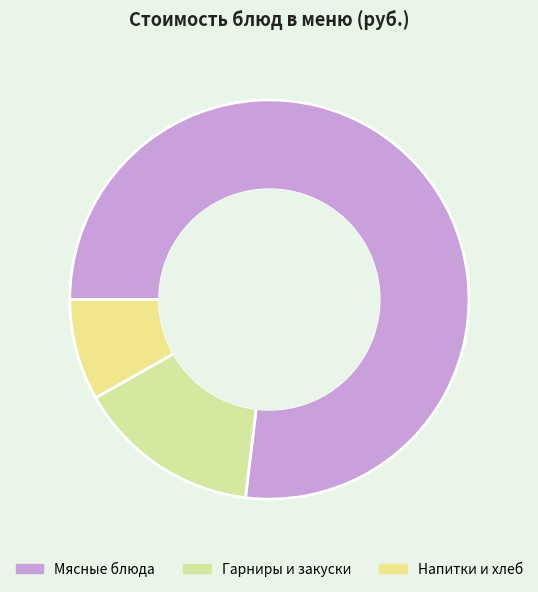

Which category has the smallest portion of the pie?

Напитки и хлеб